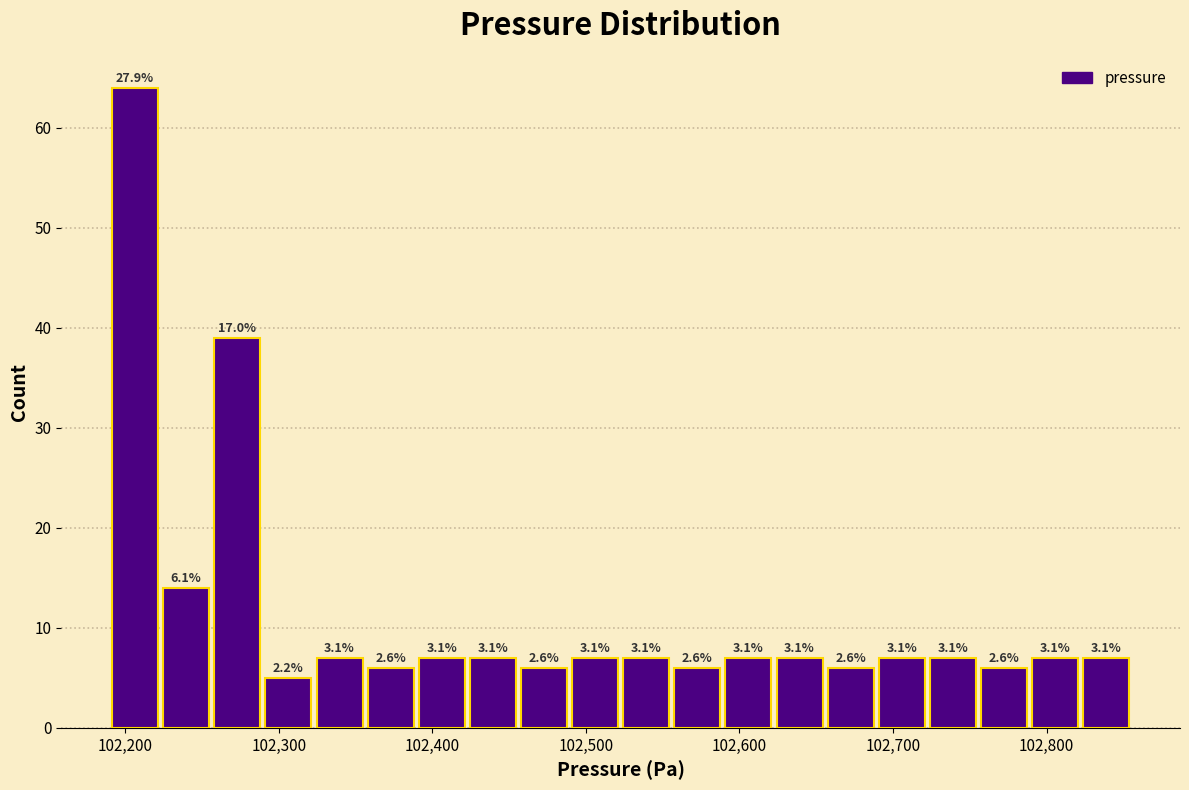

Around what value on the x-axis is the tallest bar? Give the approximate position of its centre, as read against the axis.

102210